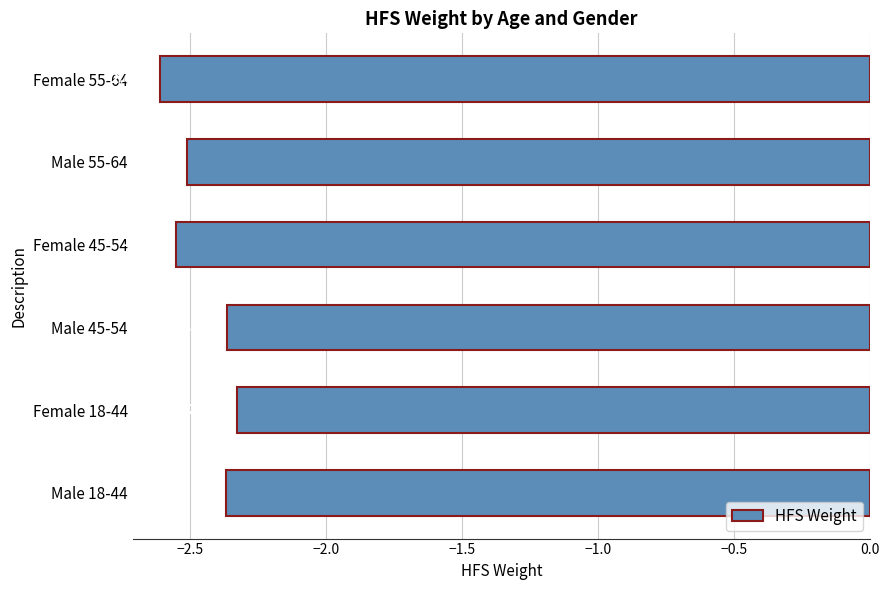

Between Female 55-64 and Male 18-44, which is larger?

Male 18-44